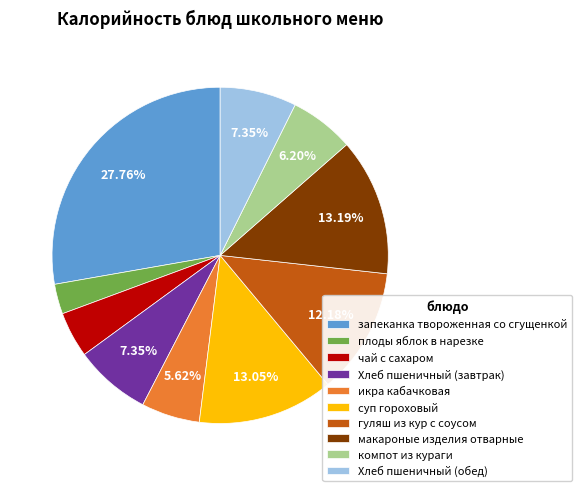

How many slices are in this pie chart?

10